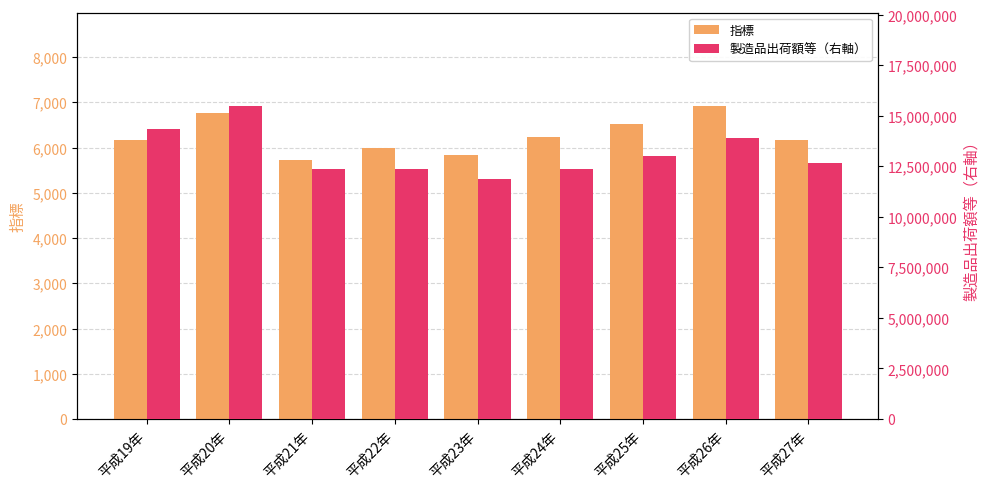

The value of 指標 at 平成20年 is 3392. True or false?

False